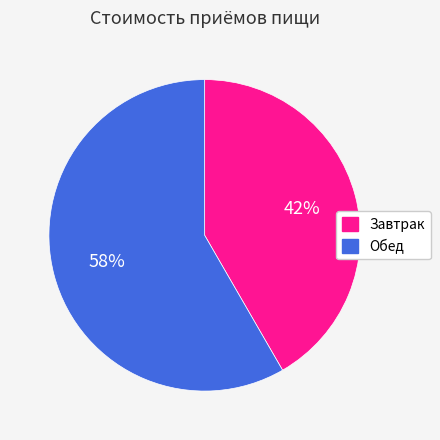

What is the majority slice?

Обед